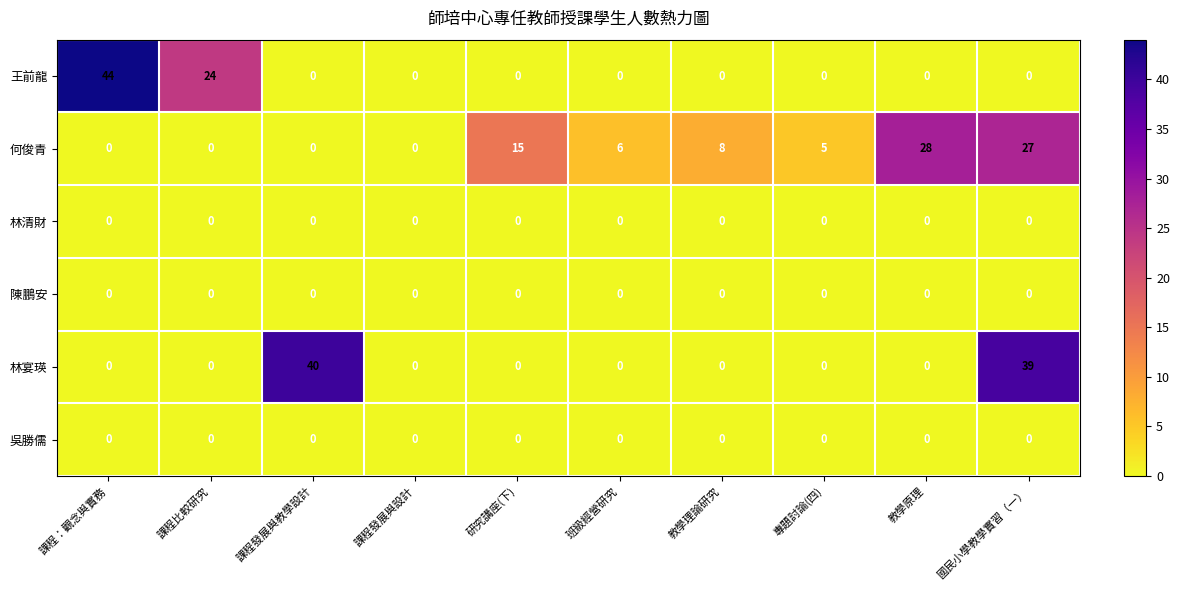

Which category has the highest value in the 林宴瑛 series?

課程發展與教學設計